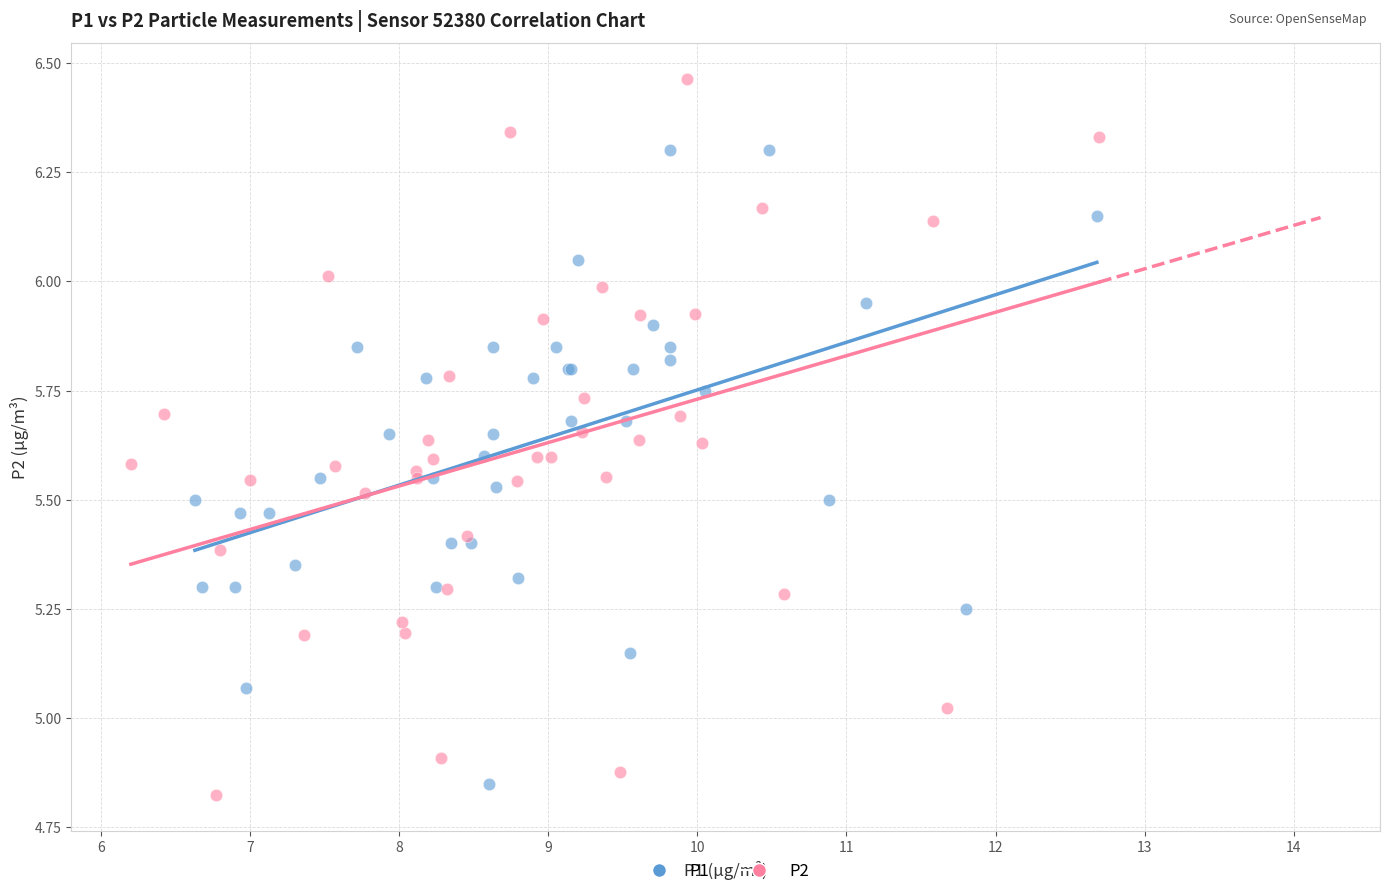

Which series contains the highest Y value?

P2